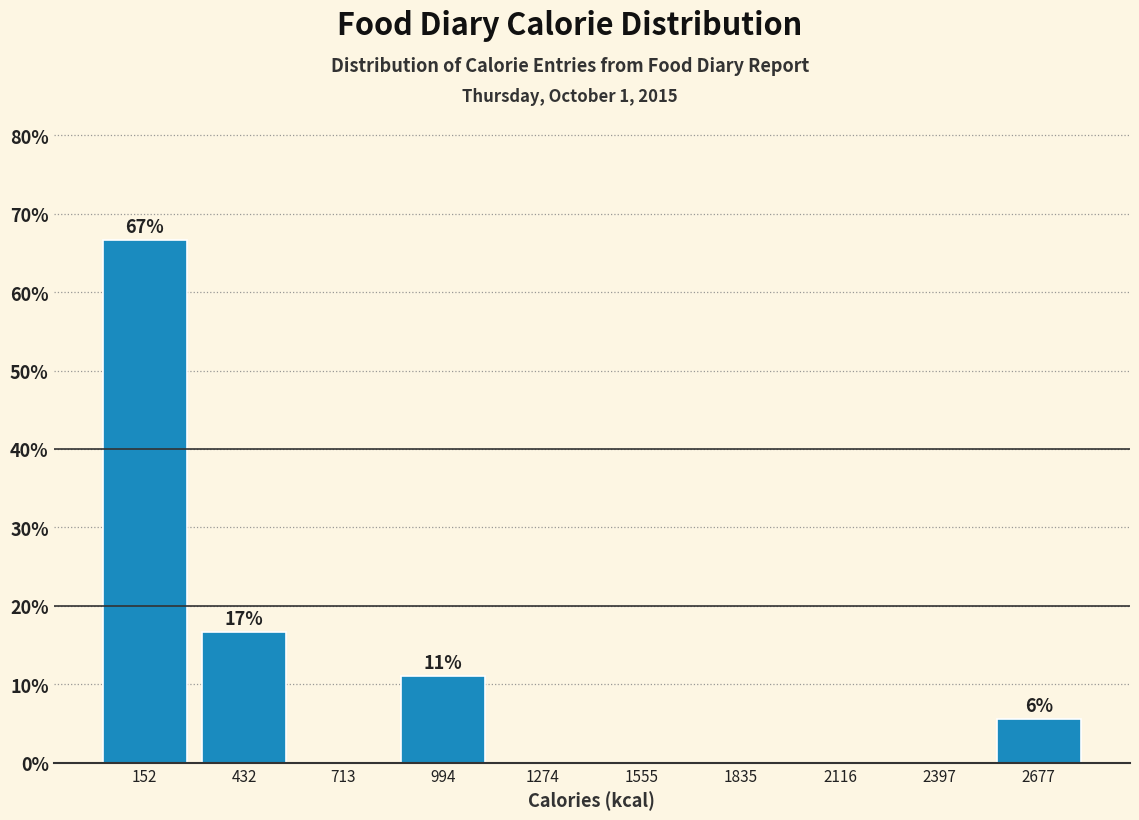

Which range on the x-axis has the tallest bar?

0 to 300